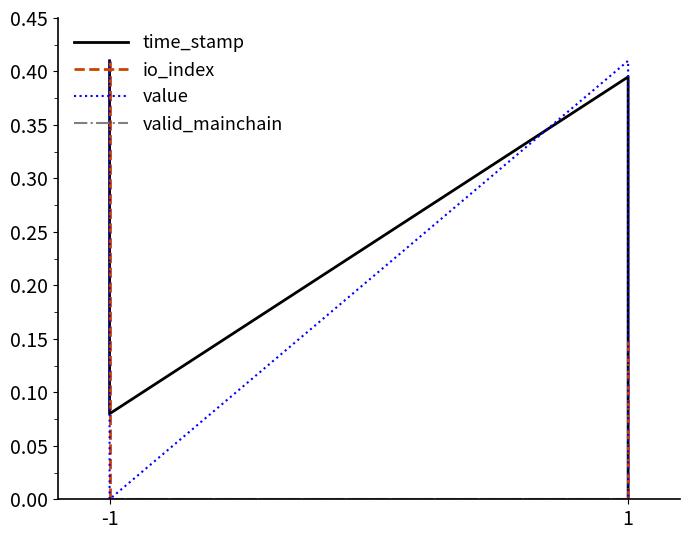

How many times do io_index and time_stamp cross each other?

1